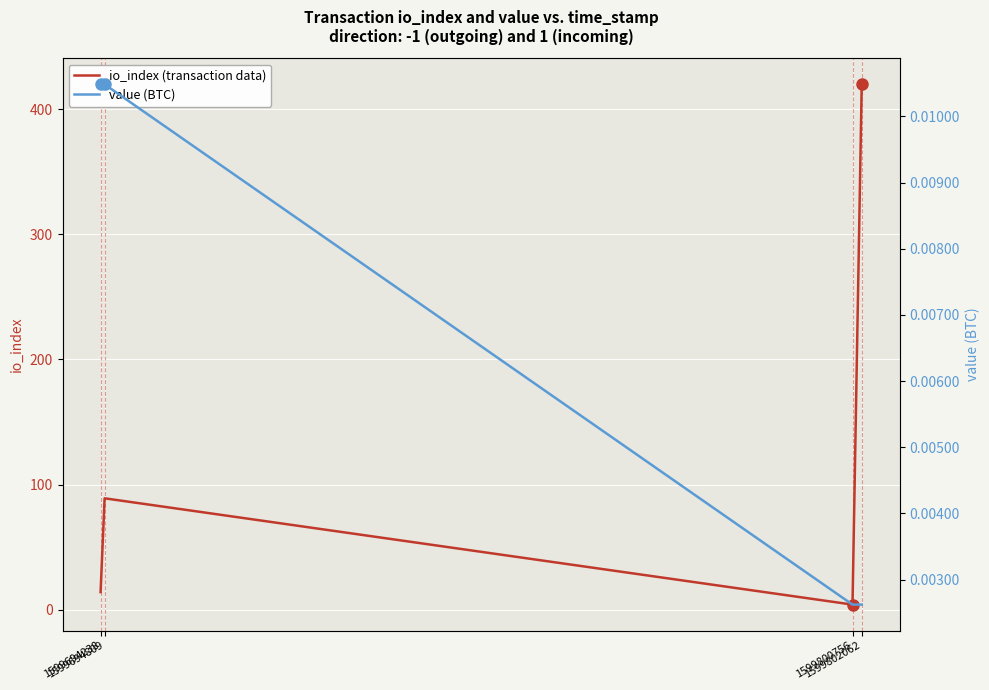

True or false: io_index (transaction data) has more than 0 points higher than both neighbors.

True